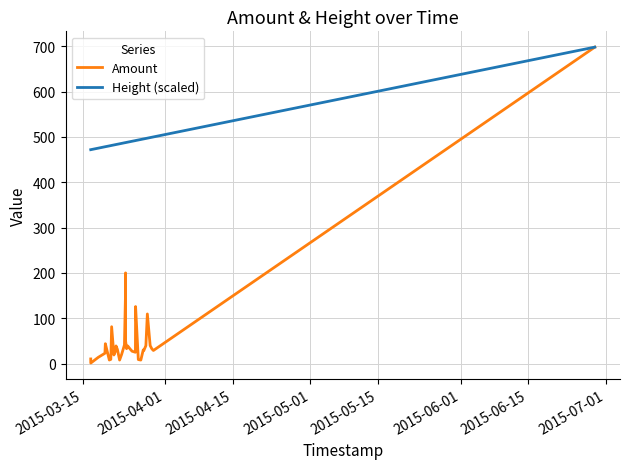

At how many categories does at least one series exceed 635?

1